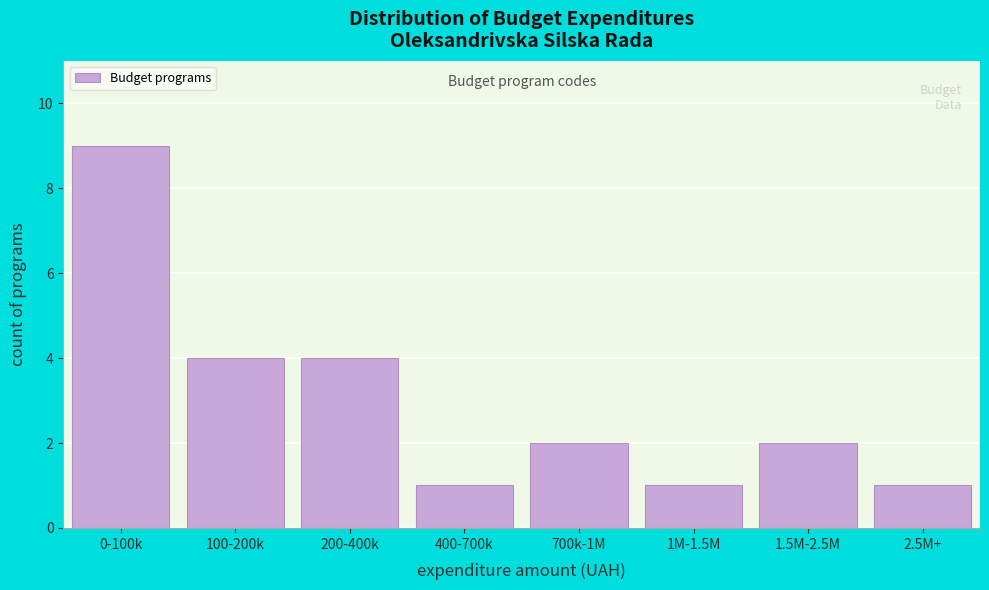

Reading left to right, transcribe all the data shown in this chart.

9	4	4	1	2	1	2	1